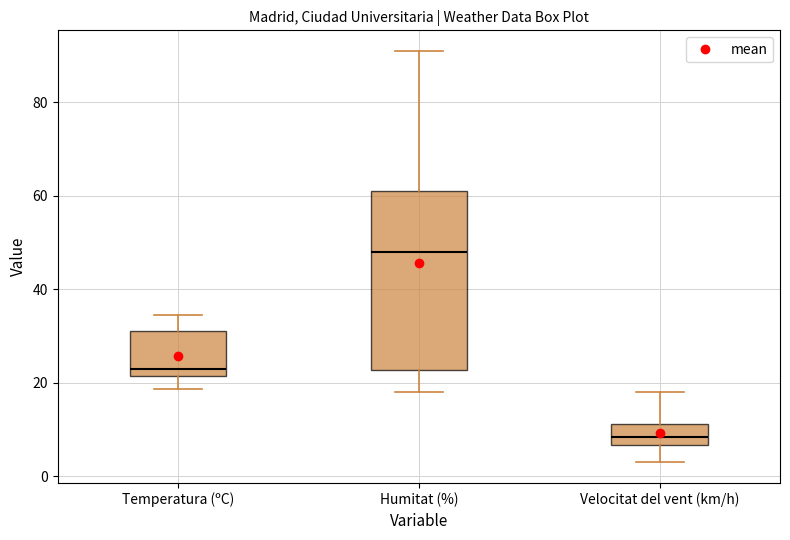

Which box is the tallest, from its lower edge to its upper edge?

Humitat (%)